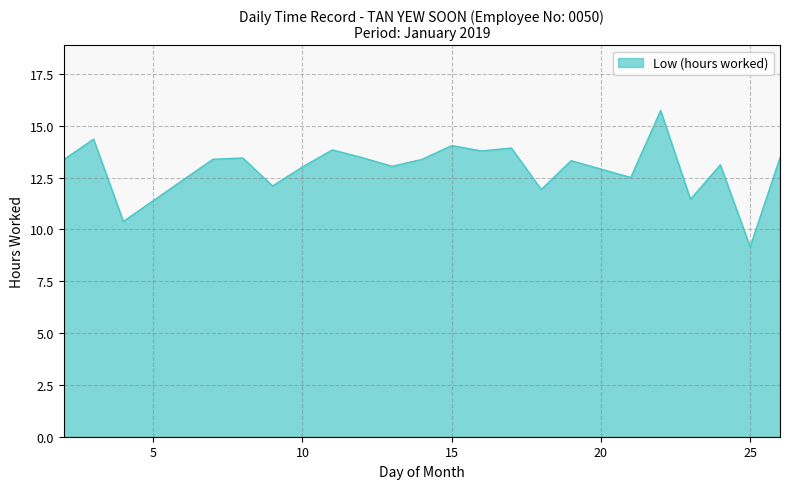

What is the maximum value shown in the chart?

15.7